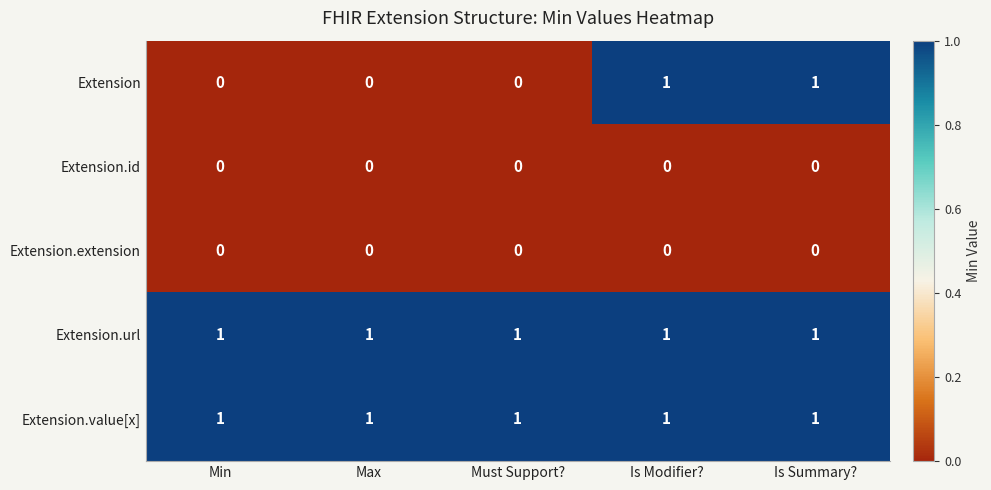

At how many categories does at least one series exceed 0?

5